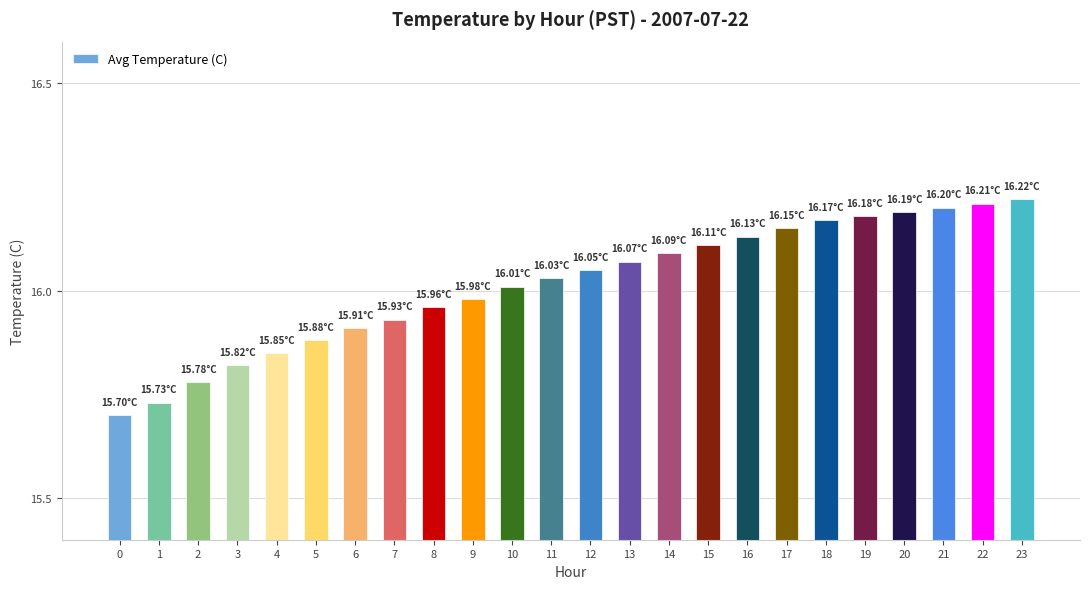

Are the bars horizontal?

No